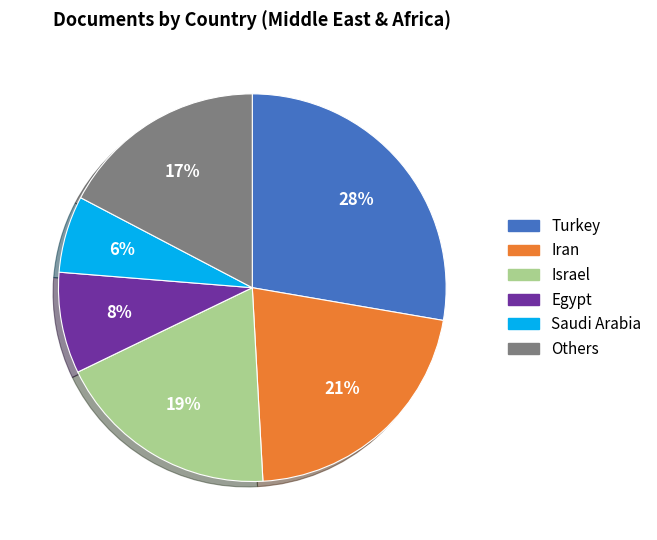

Which slice is the smallest?

Saudi Arabia